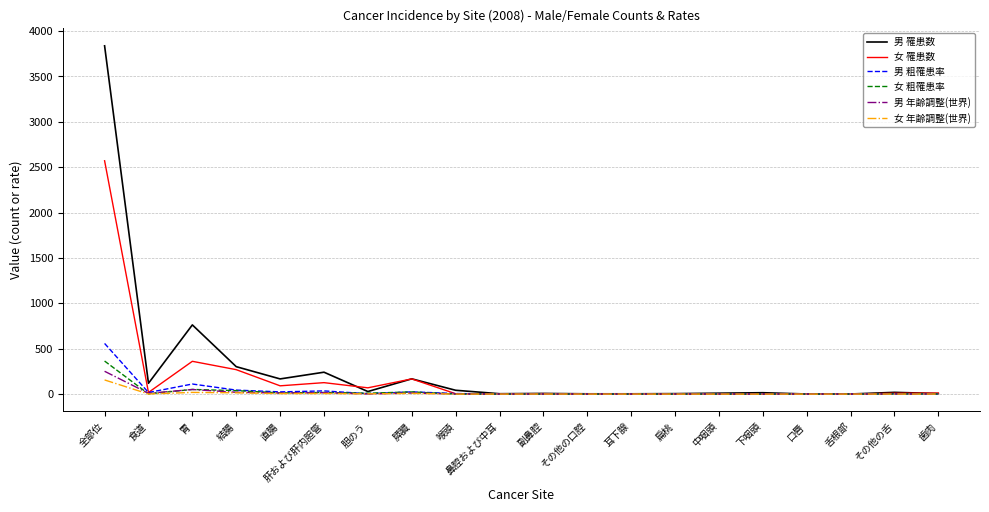

At which label is 男 年齢調整(世界) closest to 125?

胃